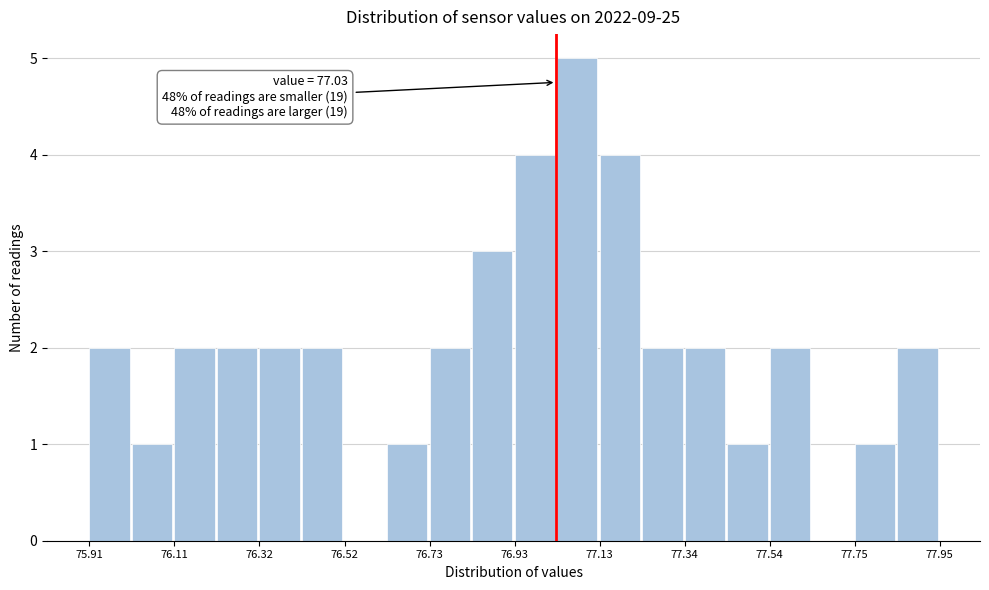

Around what value on the x-axis is the tallest bar? Give the approximate position of its centre, as read against the axis.

77.10